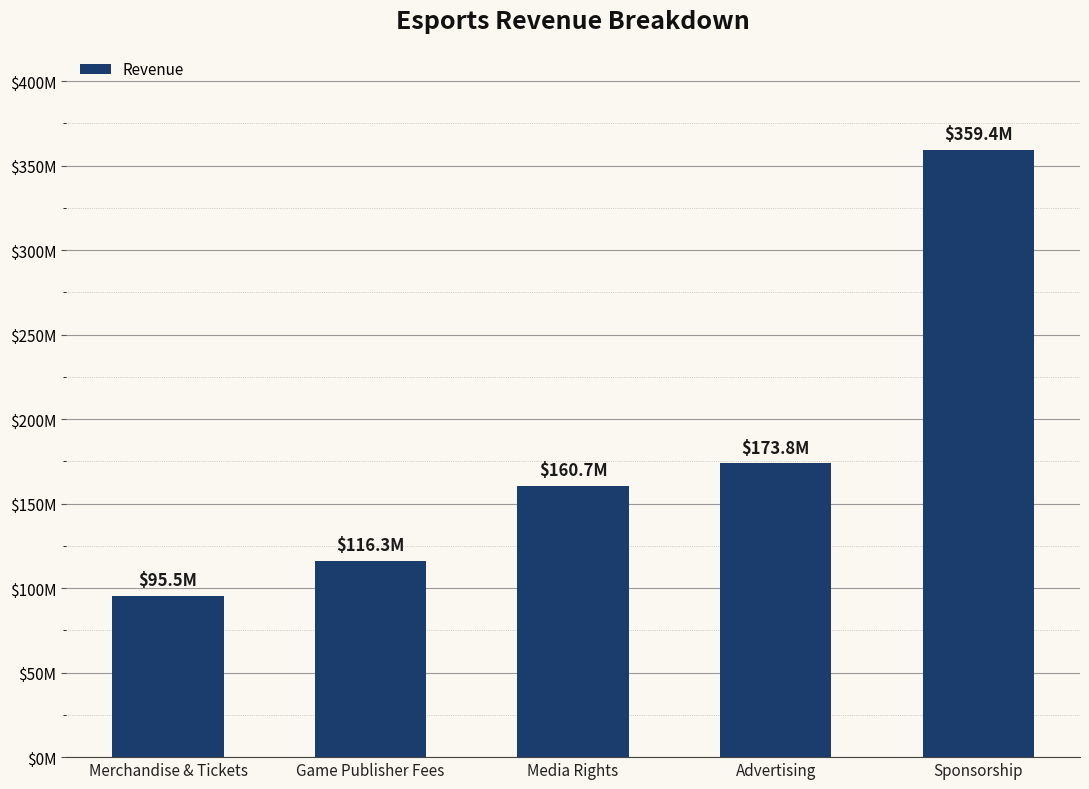

What is the change in value from Media Rights to Sponsorship?

+198700000